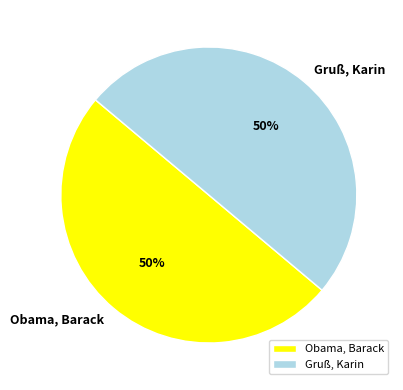

True or false: Obama, Barack accounts for 62% of the total.

False